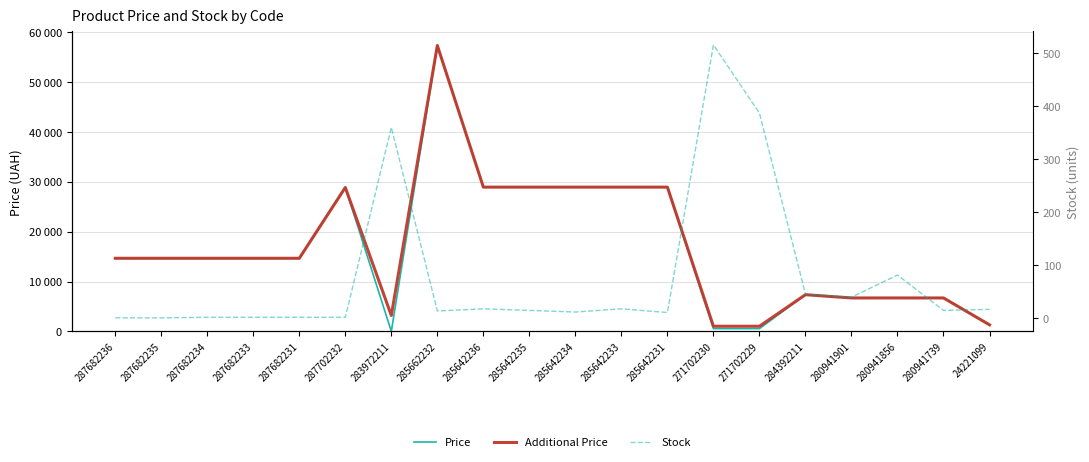

At which category is the sum across all series the highest?

285662232